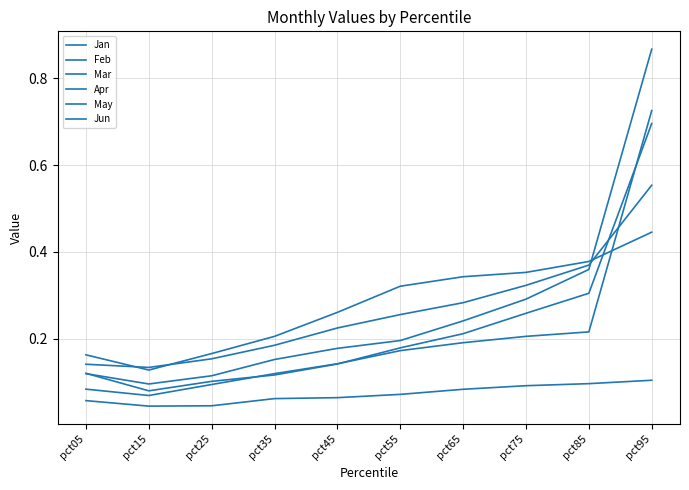

What is the sum of the Jun values at pct45 and pct85?

0.2